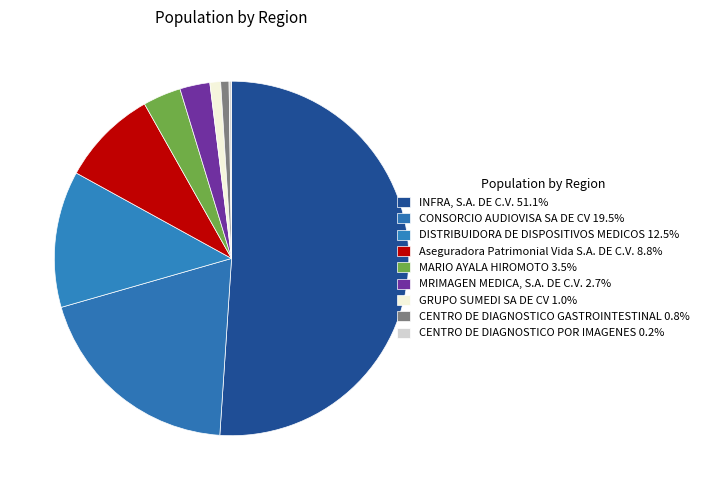

What percentage is the DISTRIBUIDORA DE DISPOSITIVOS MEDICOS slice, to the nearest percent?

12%